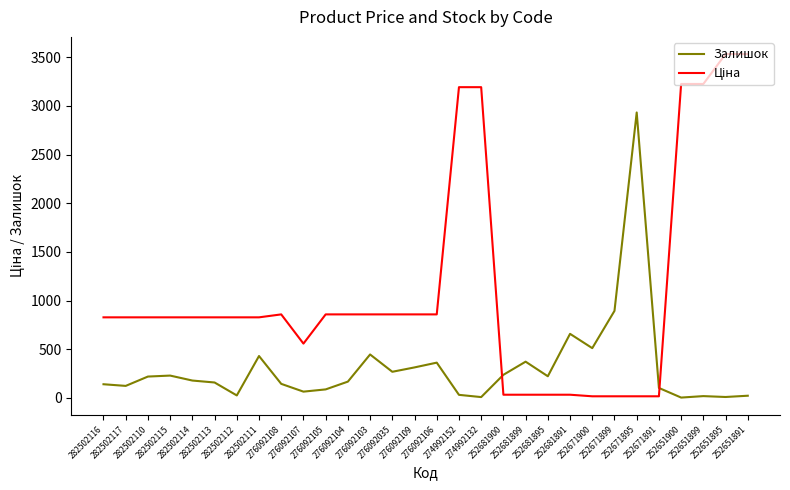

What is the maximum value for Залишок?

2933.0